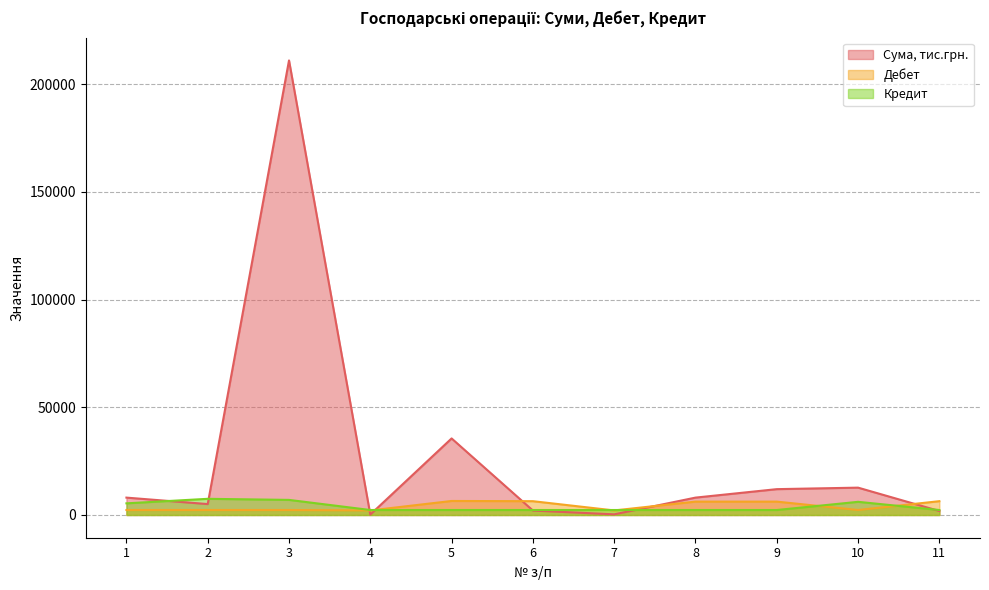

What is the value of the Дебет point at the 9th from the left?

6211